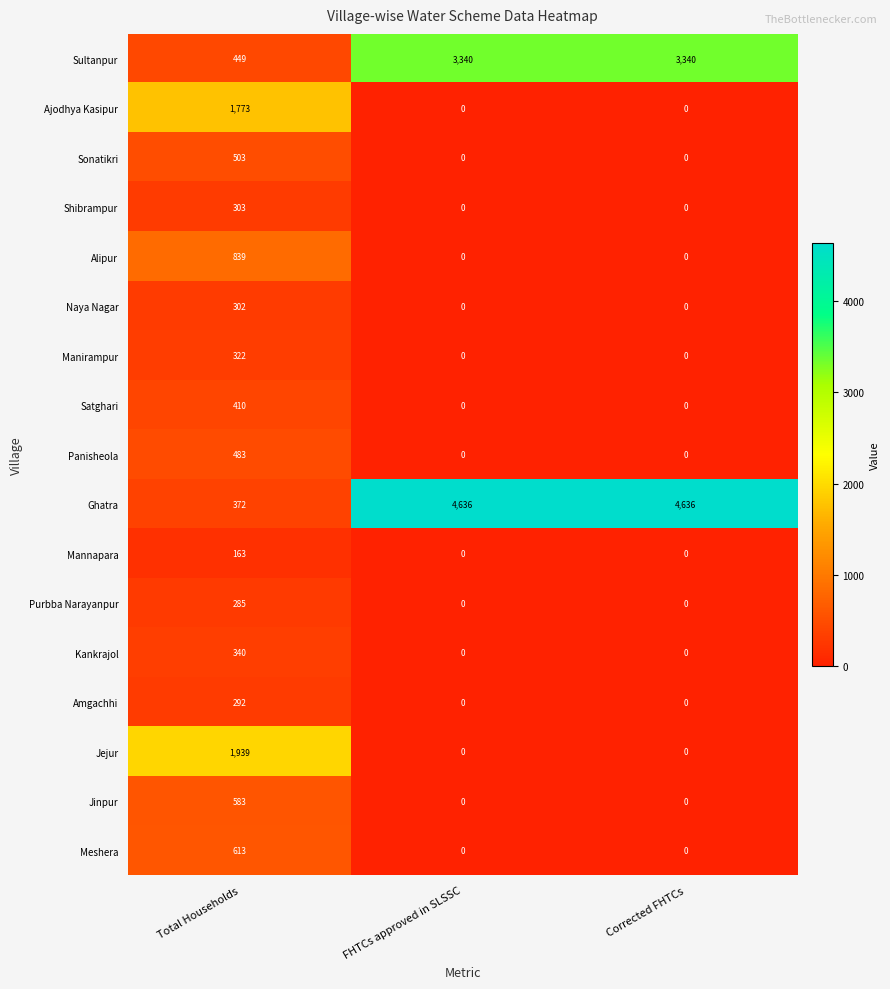

How many Manirampur values are between 0 and 322?

3